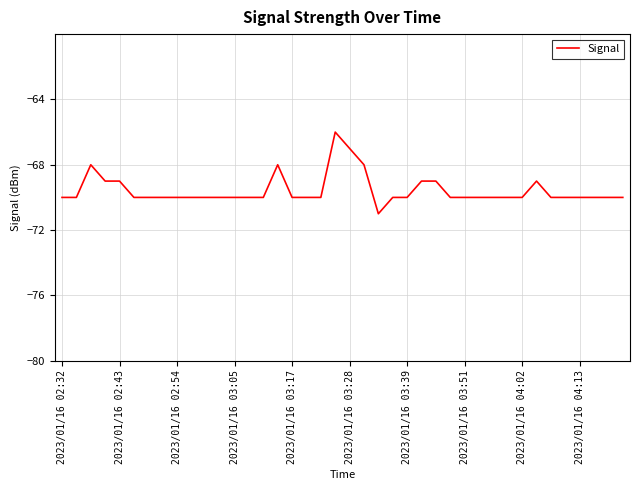

What is the difference between the maximum and minimum values?

5